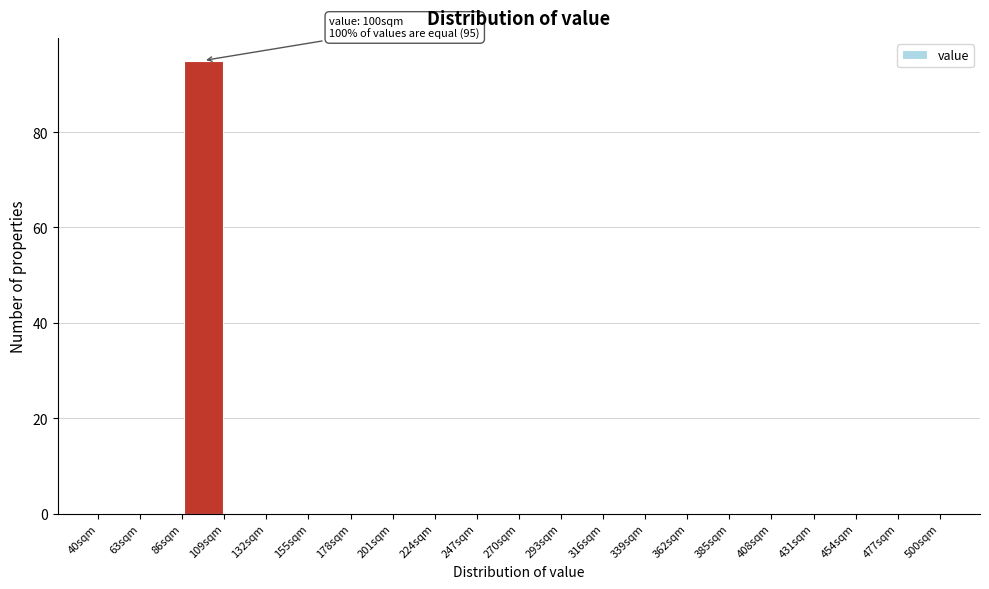

Over which range of the x-axis is the bar tallest?

86 to 109